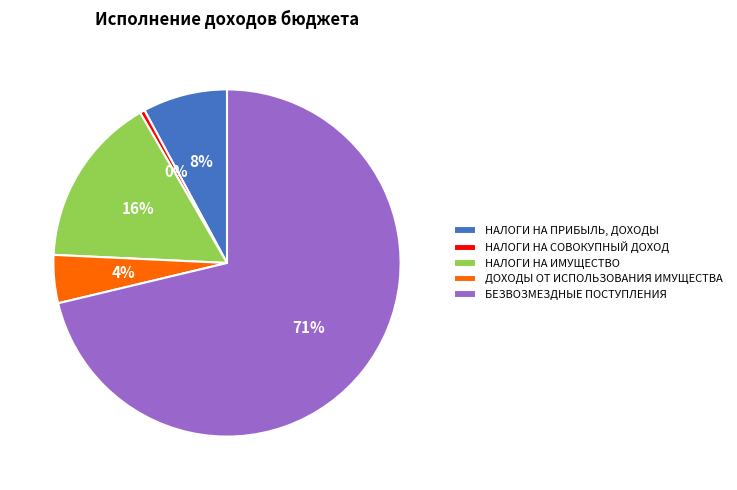

To the nearest percent, what is the average slice percentage?

20%